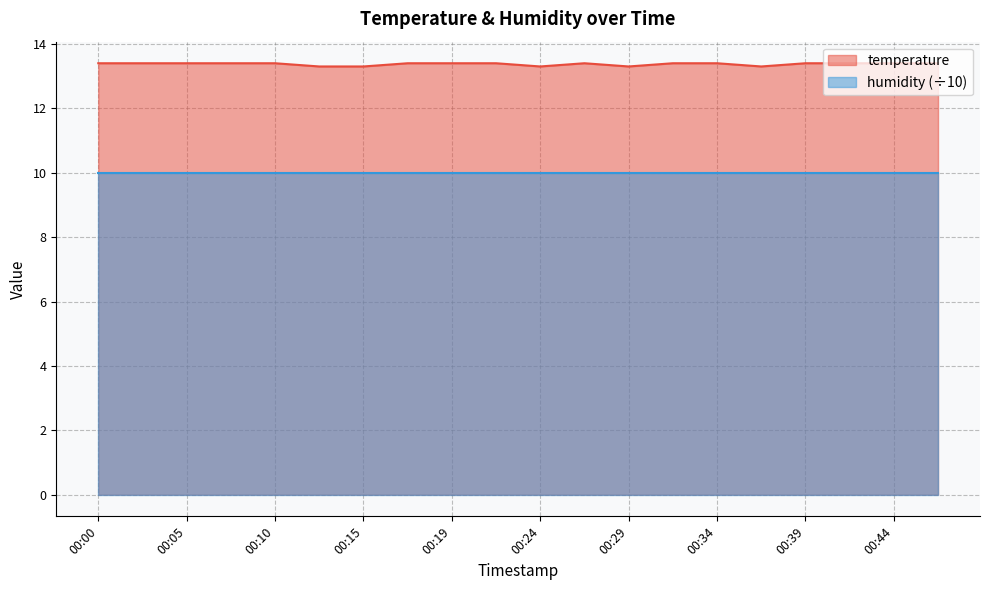

Reading left to right, extract all data points from this chart.

00:00=13.4	00:02=13.4	00:05=13.4	00:07=13.4	00:10=13.4	00:12=13.3	00:15=13.3	00:17=13.4	00:19=13.4	00:22=13.4	00:24=13.3	00:27=13.4	00:29=13.3	00:32=13.4	00:34=13.4	00:36=13.3	00:39=13.4	00:41=13.4	00:44=13.4	00:46=13.4